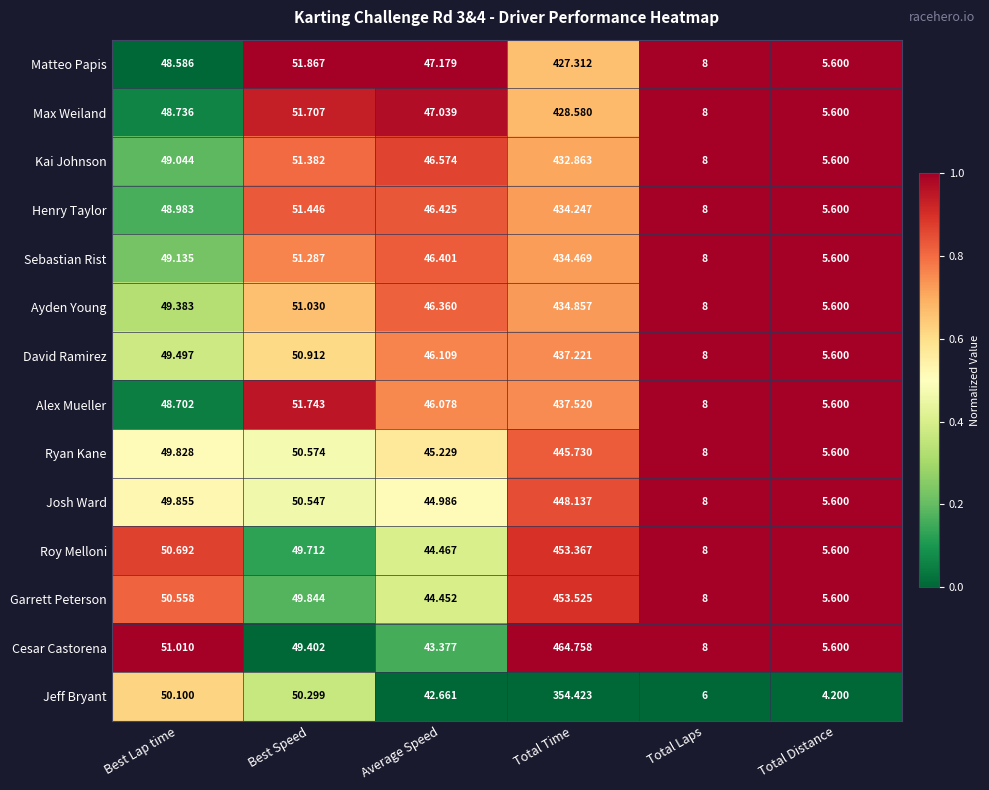

At which label is Ayden Young closest to 220?

Best Speed